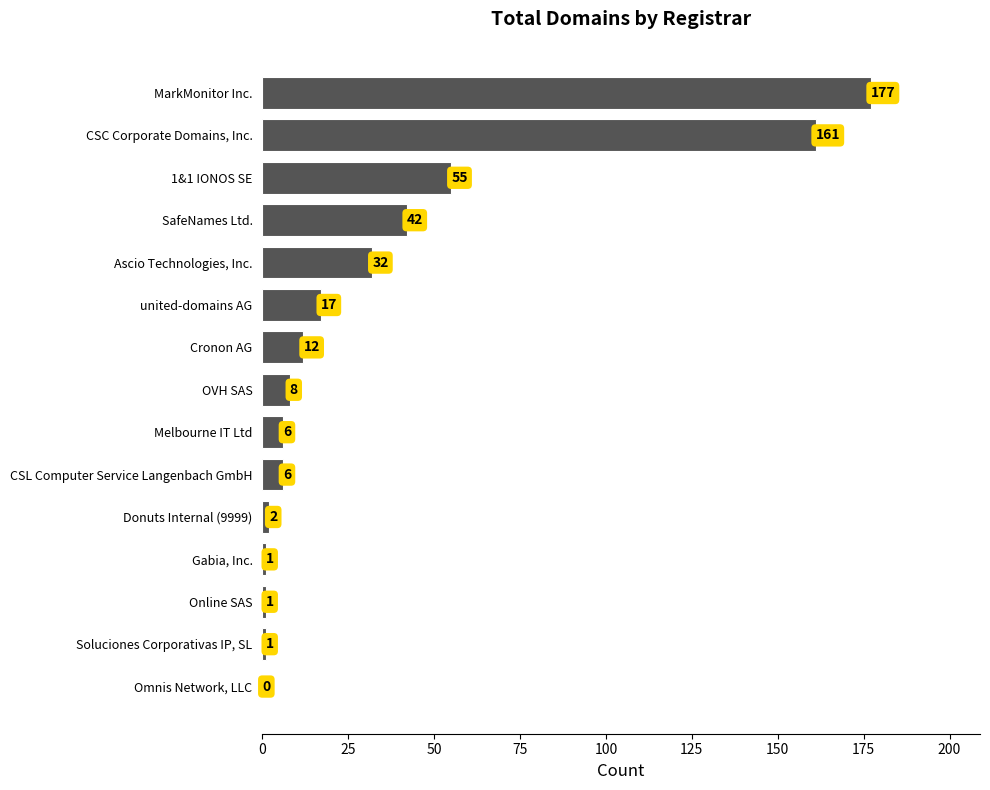

Count the number of data series in this chart.

1